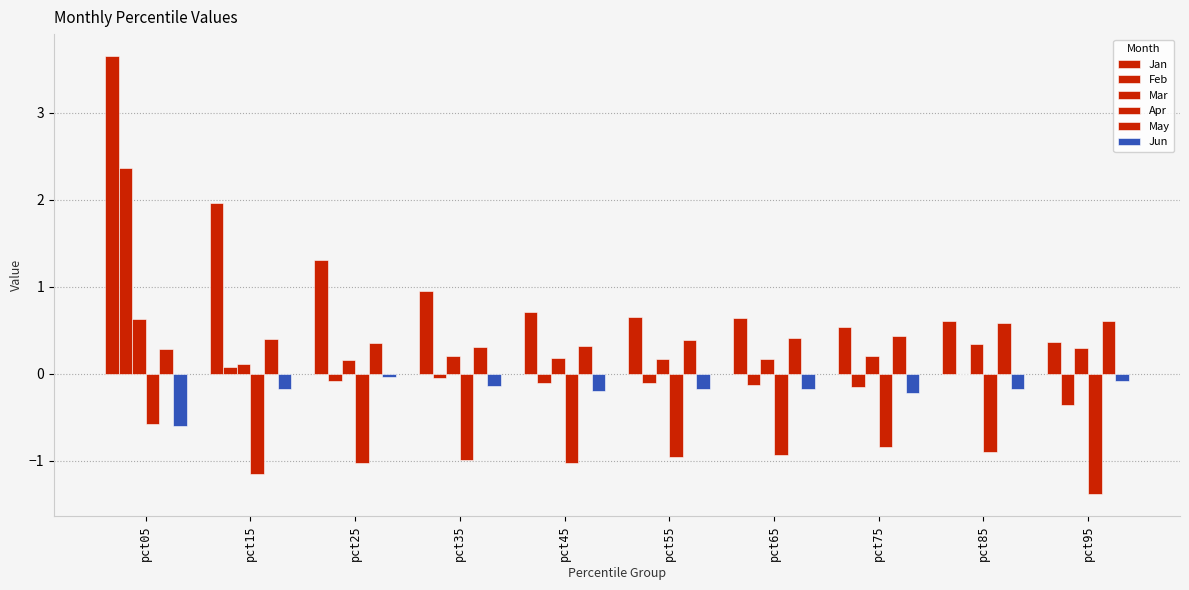

How many categories are shown in the chart?

10